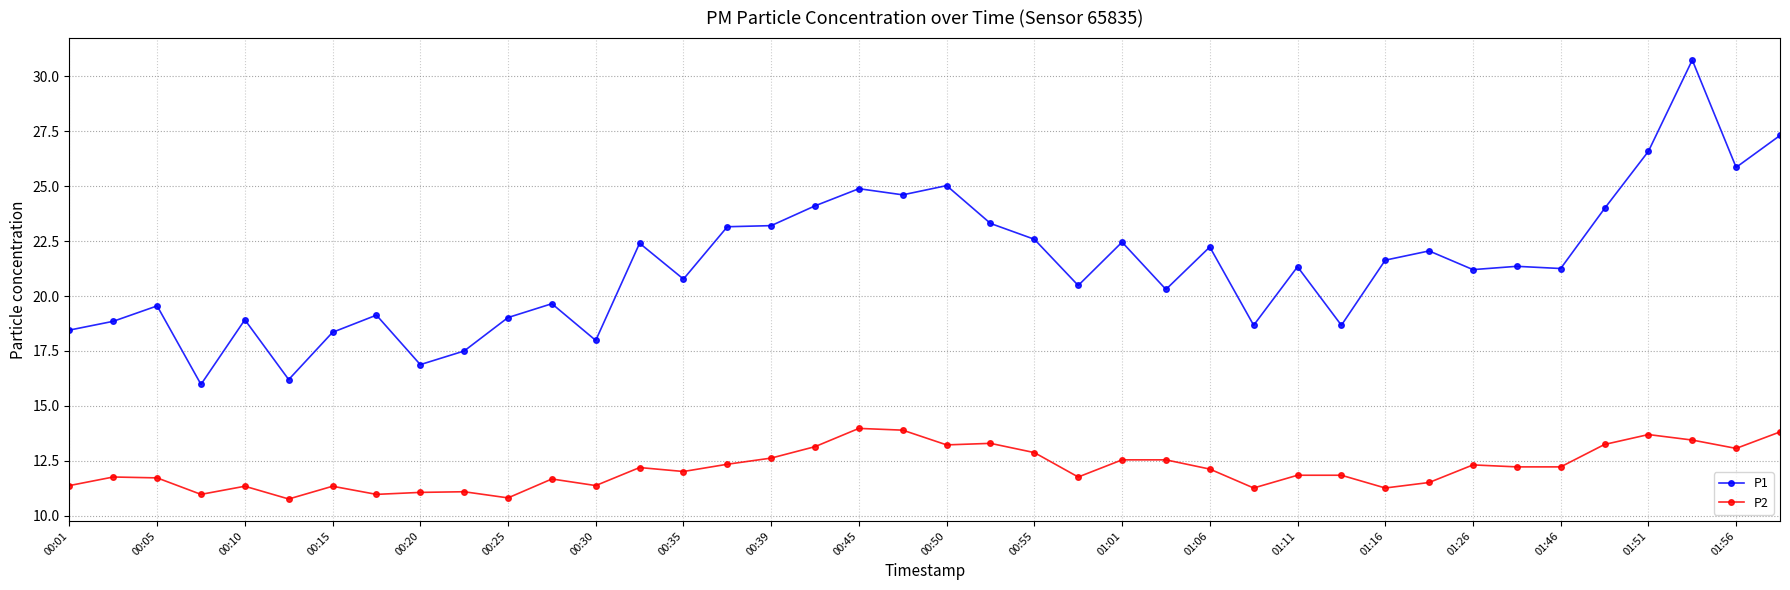

True or false: P2 has more than 0 points higher than both neighbors.

True